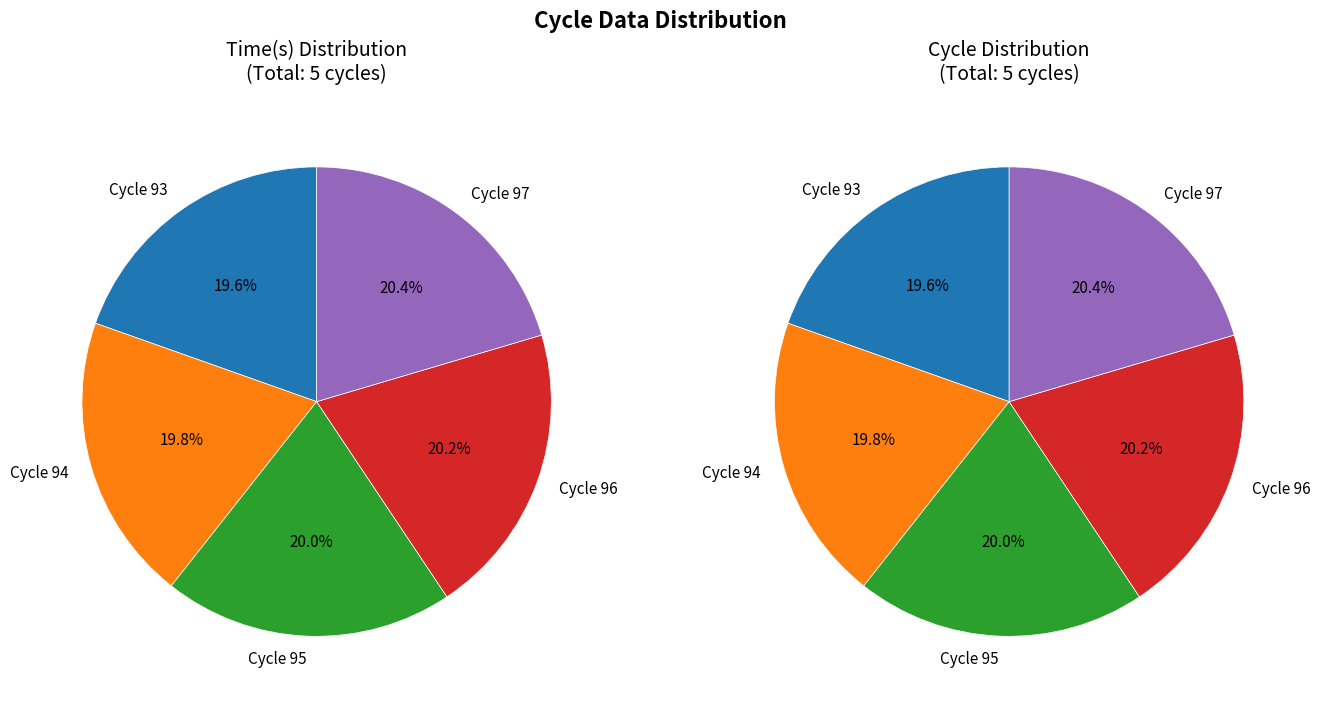

Between Cycle 93 and Cycle 97, which is larger?

Cycle 97